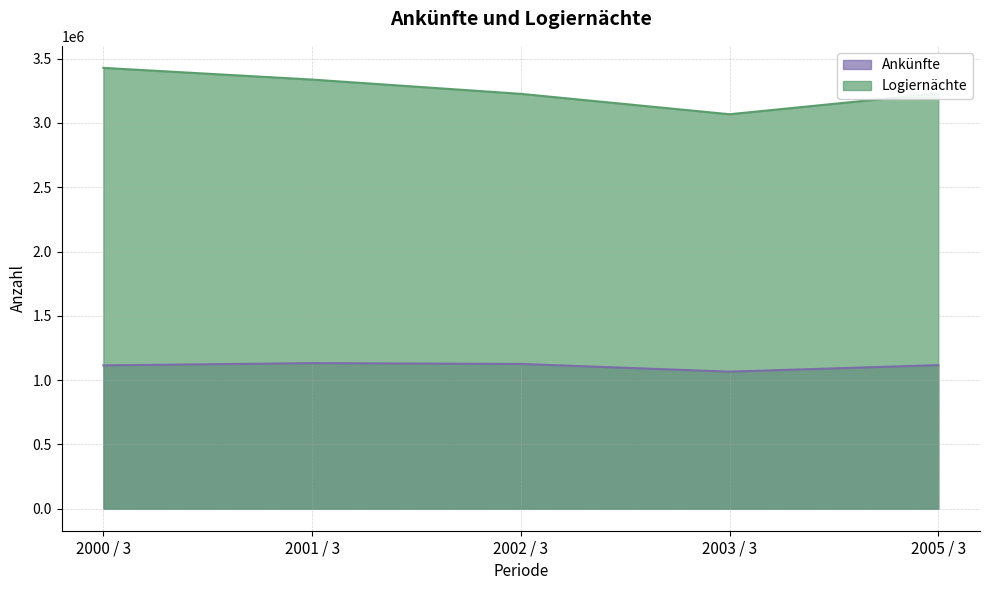

How many lines are shown in the chart?

2